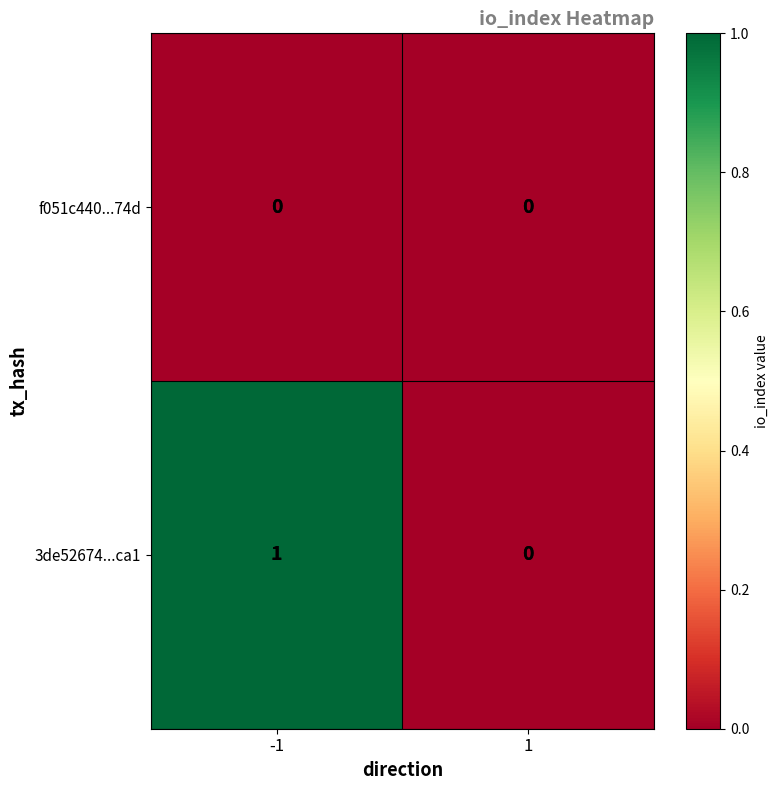

Rank the series by their maximum value, from highest to lowest.

3de52674...ca1, f051c440...74d